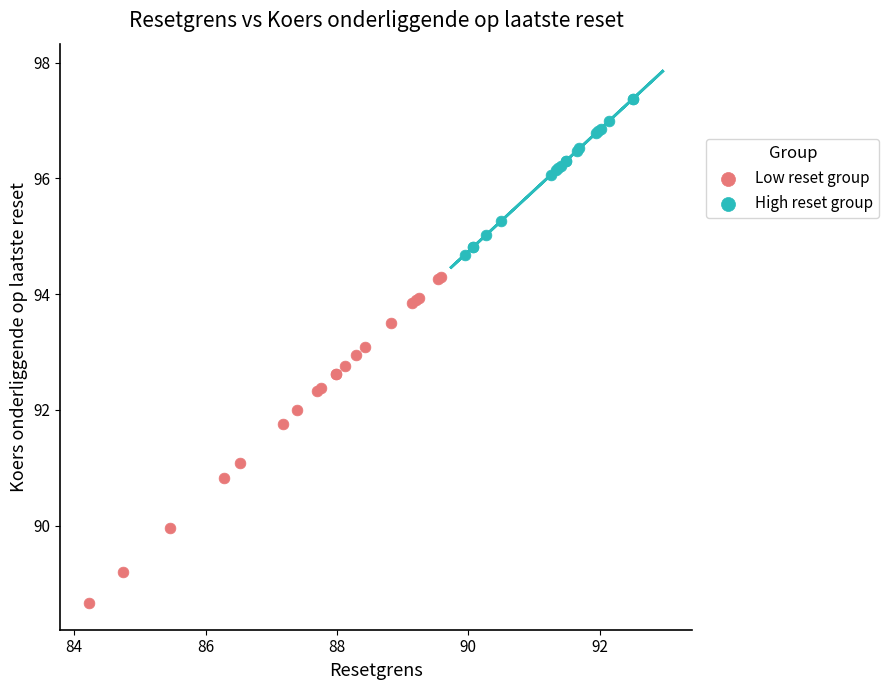

Which series reaches the minimum Y coordinate?

Low reset group